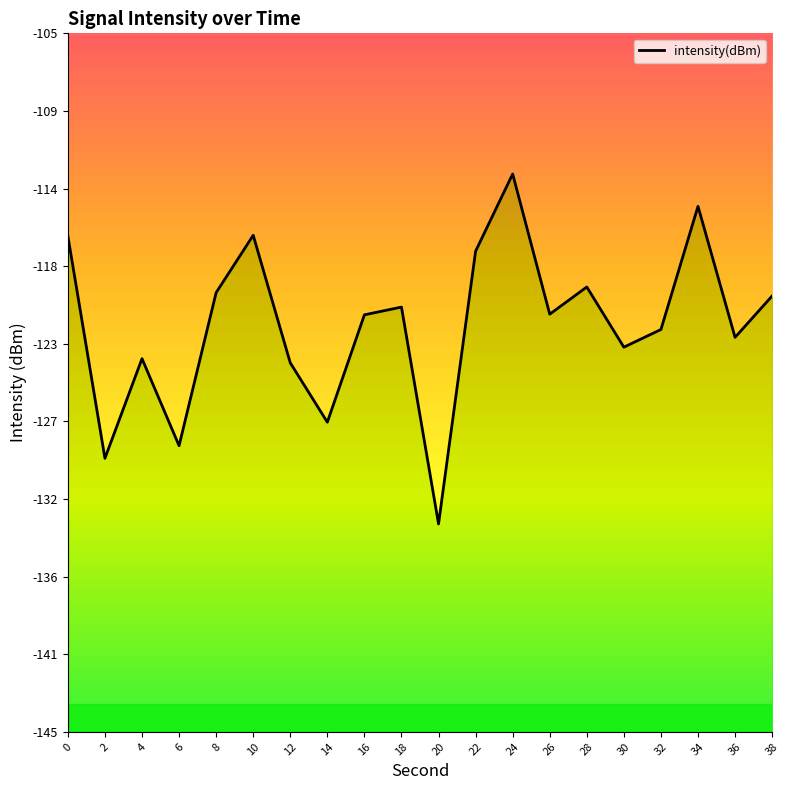

True or false: there are more than 0 points higher than both neighbors.

True